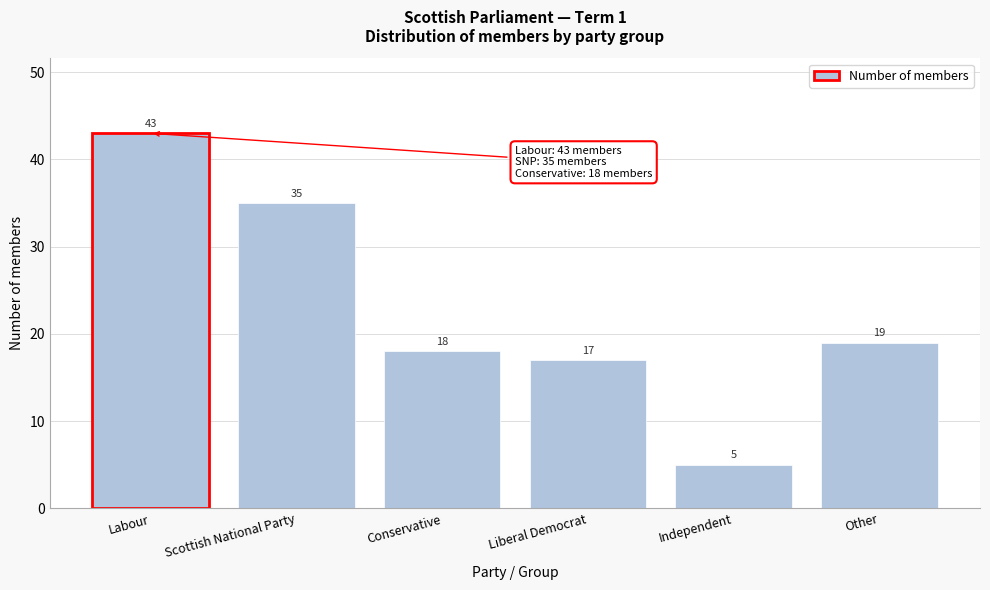

Reading left to right, transcribe all the data shown in this chart.

Labour=43	Scottish National Party=35	Conservative=18	Liberal Democrat=17	Independent=5	Other=19